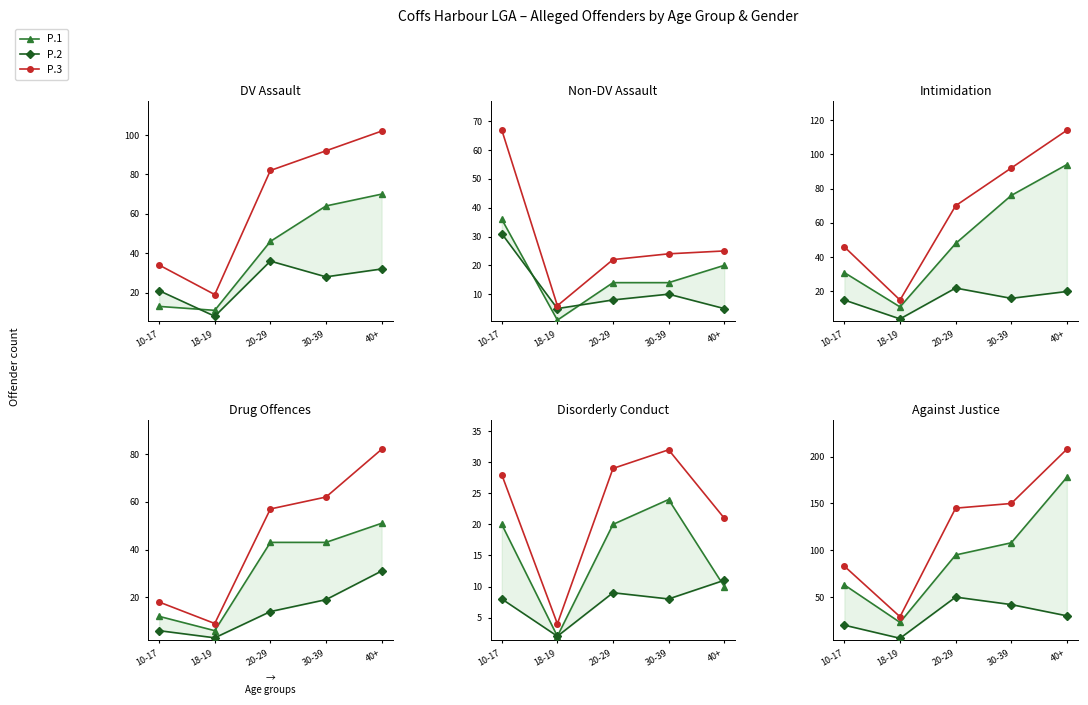

What is the difference between the highest and lowest values at 20-29?

95